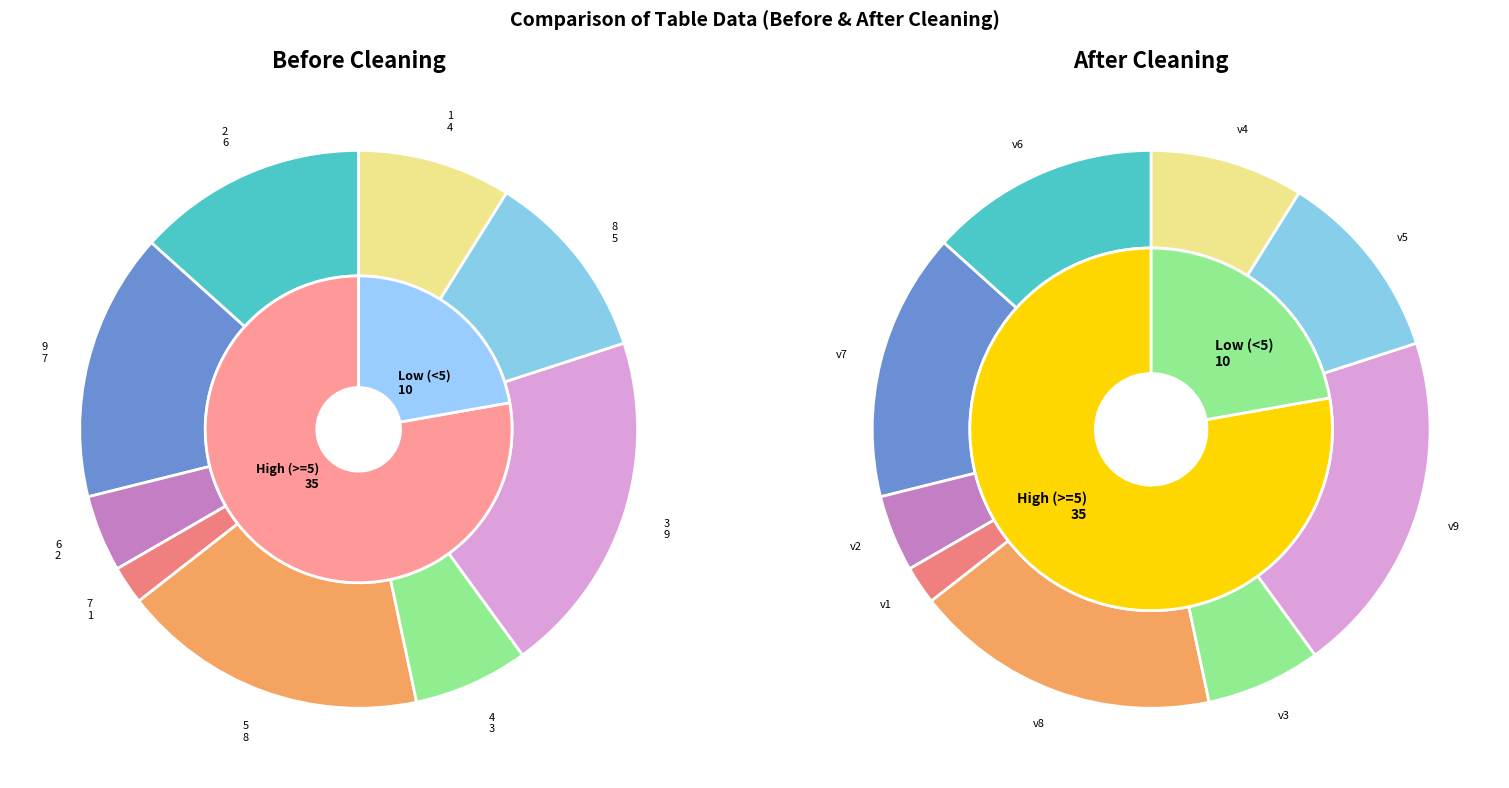

Does any single category account for the majority?

No